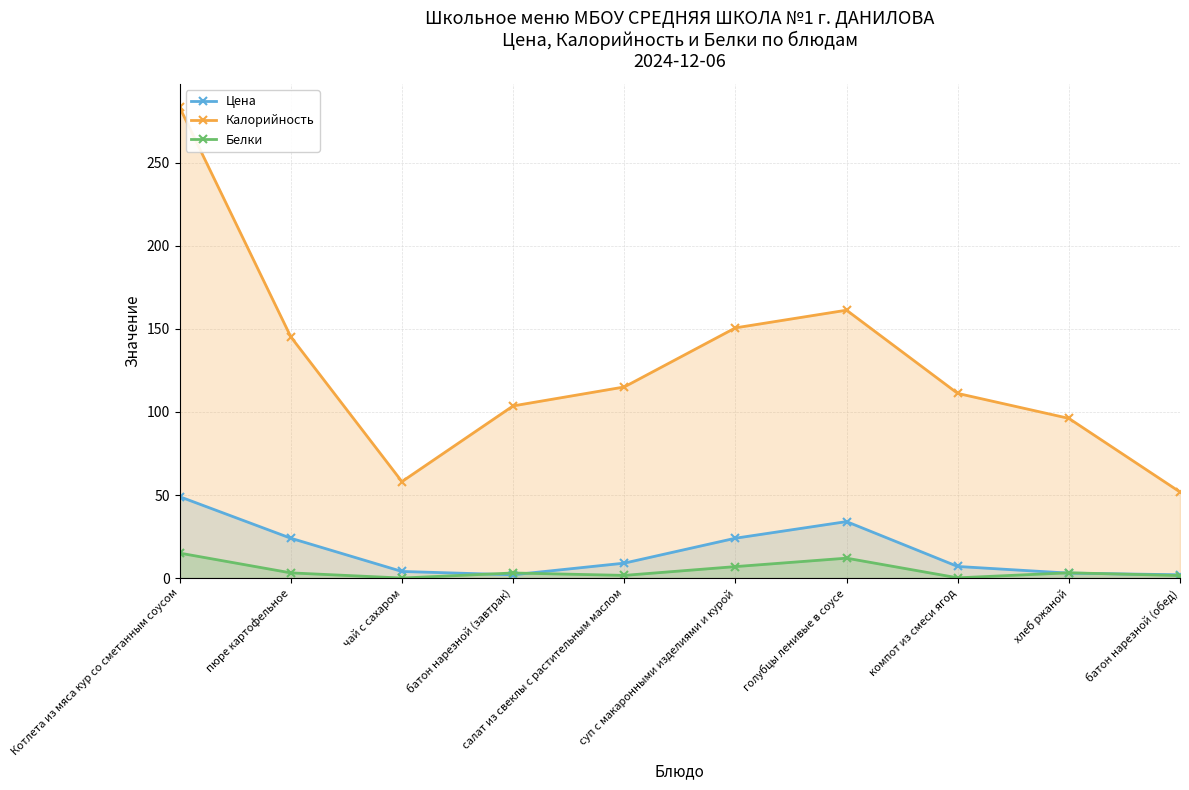

Where does the Белки series first go above 3?

Котлета из мяса кур со сметанным соусом